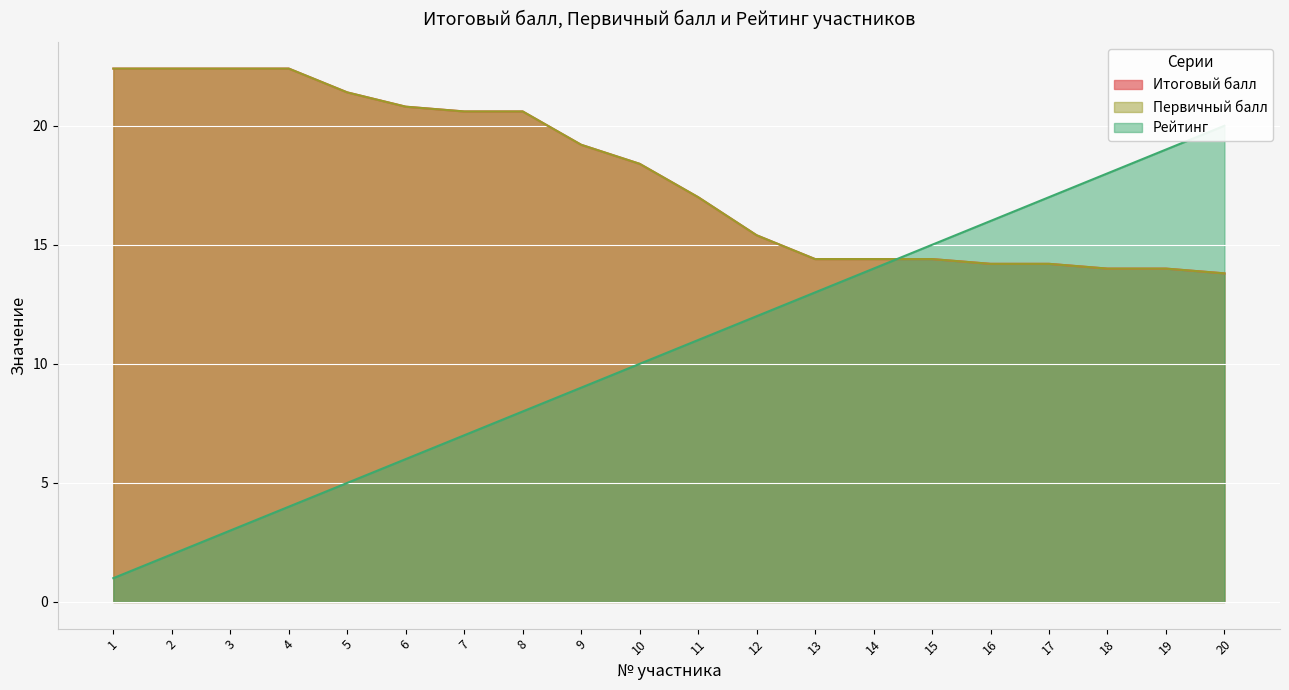

Is it true that Итоговый балл equals 14.4 at 14?

True